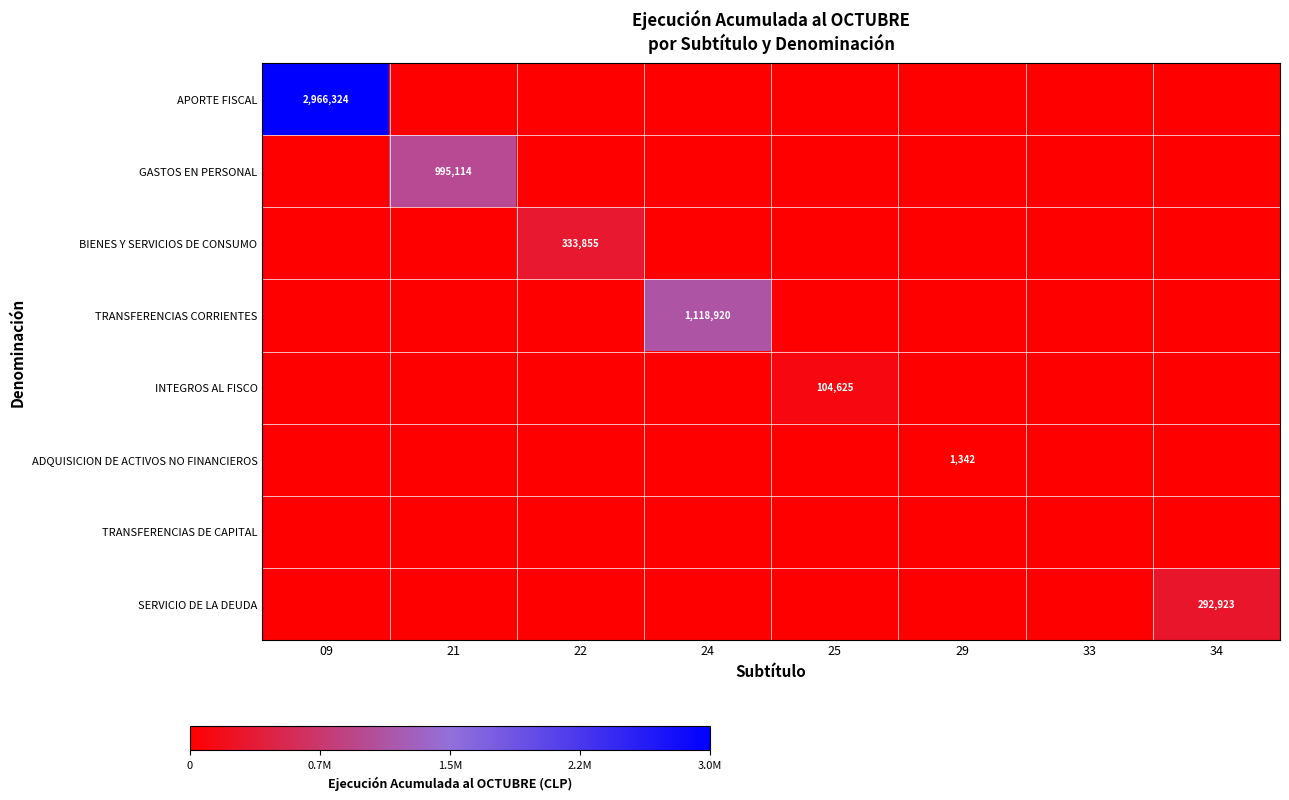

At how many categories does at least one series exceed 1620464?

1